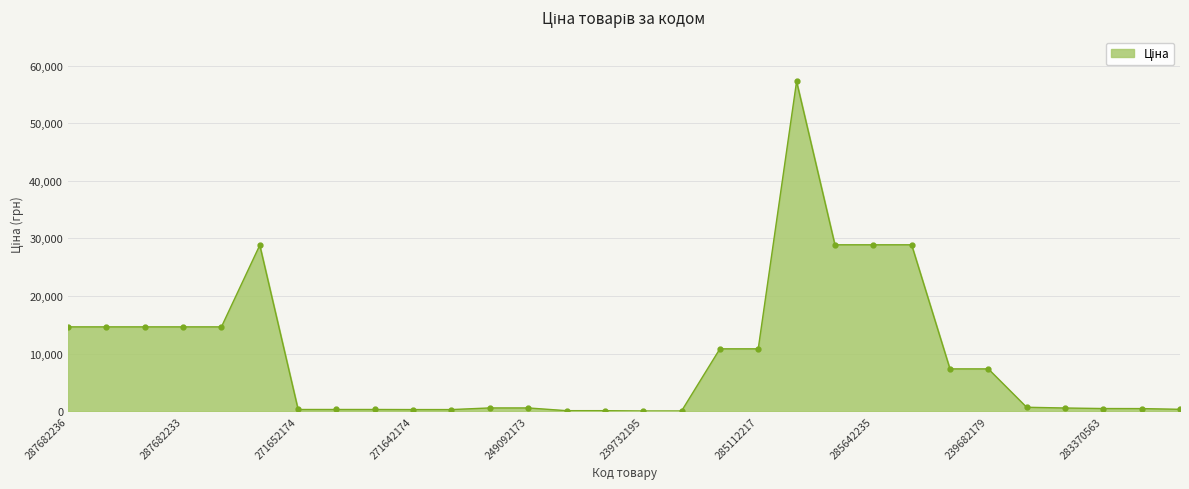

How many data points does each series have?

30